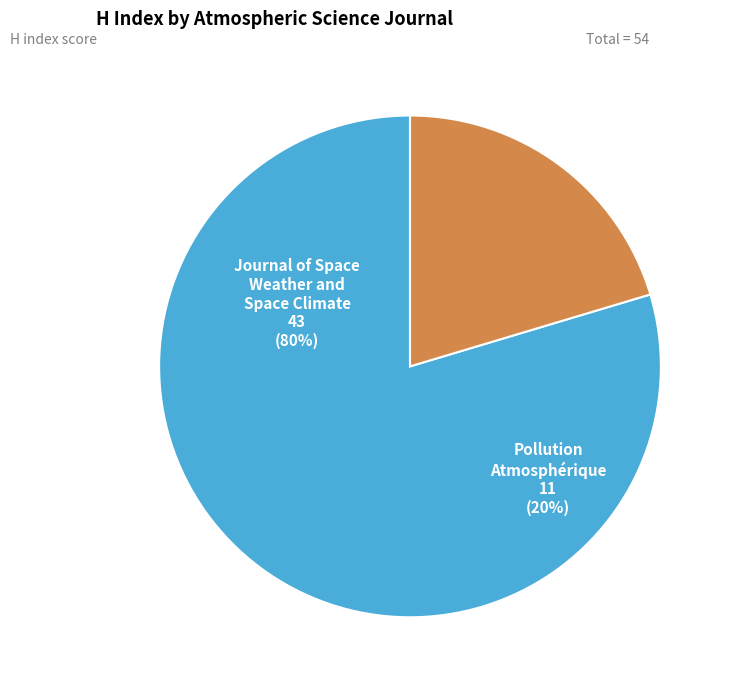

Rank the categories by value from lowest to highest.

Pollution Atmospherique, Journal of Space Weather and Space Climate